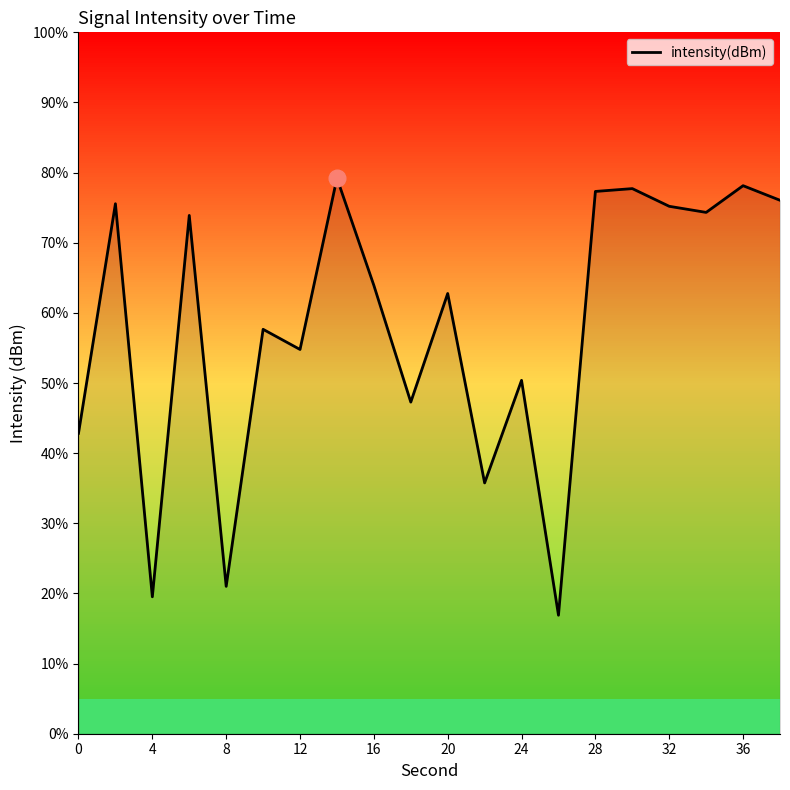

Where is the data nearest to the value -138?

24